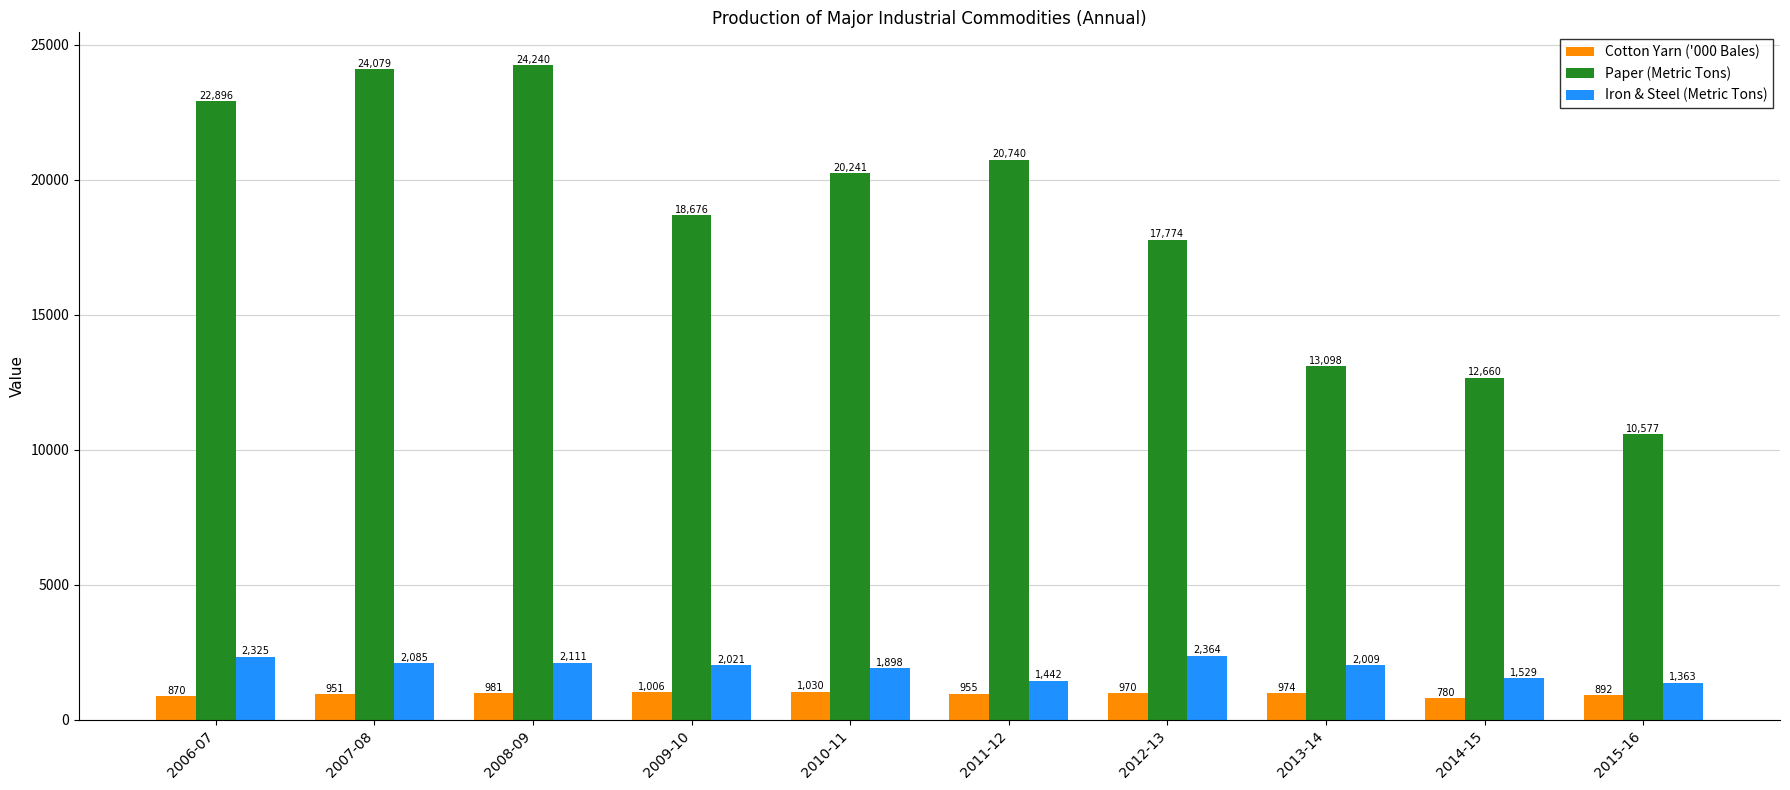

Where does the Cotton Yarn ('000 Bales) series first go above 970?

2008-09